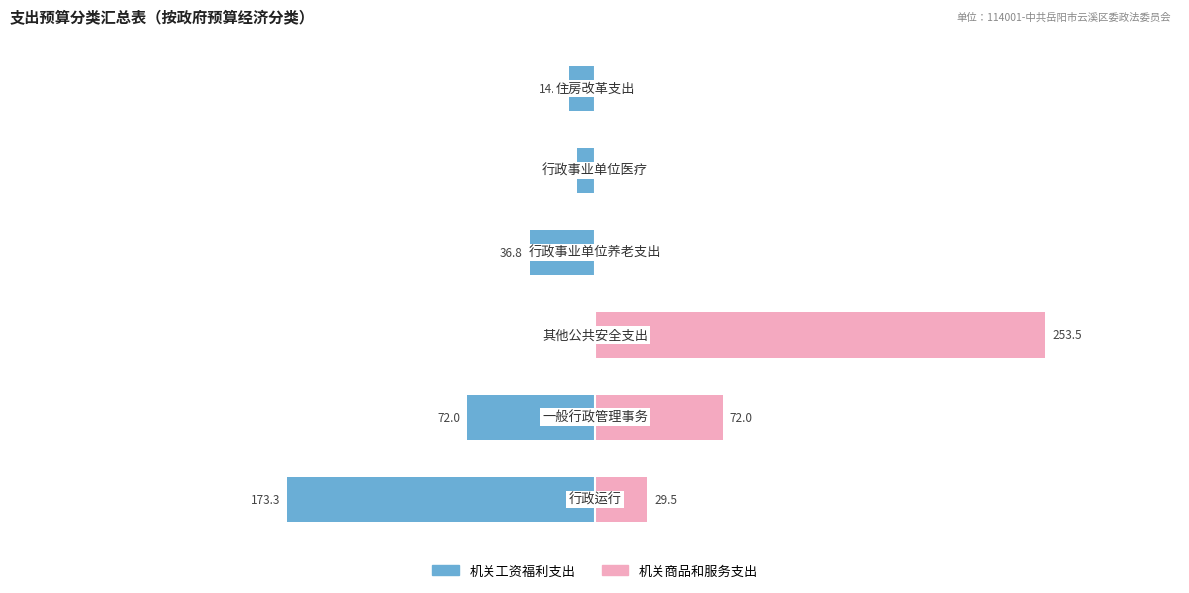

Reading left to right, list all the values displayed in this chart.

机关工资福利支出: -173.3	-72.0	0.0	-36.8	-10.3	-14.9
机关商品和服务支出: 29.5	72.0	253.5	0.0	0.0	0.0